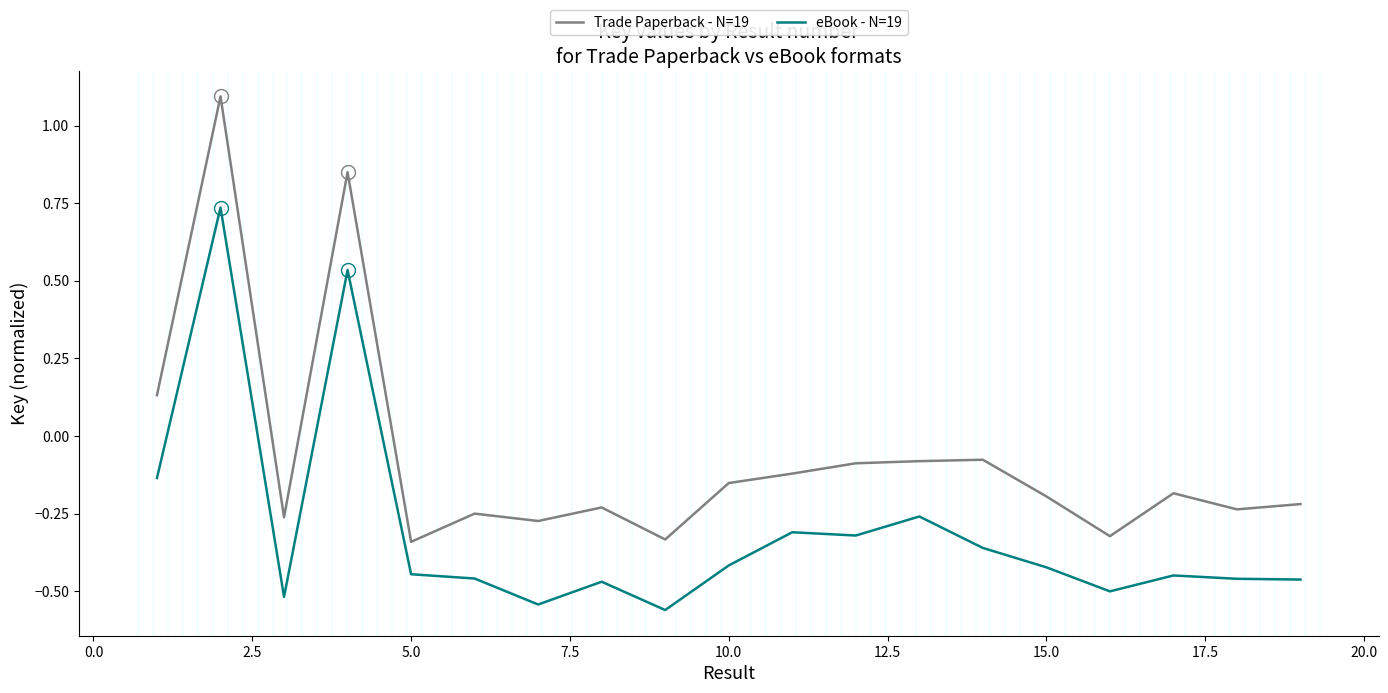

Which series has the largest total across all categories?

Trade Paperback - N=19